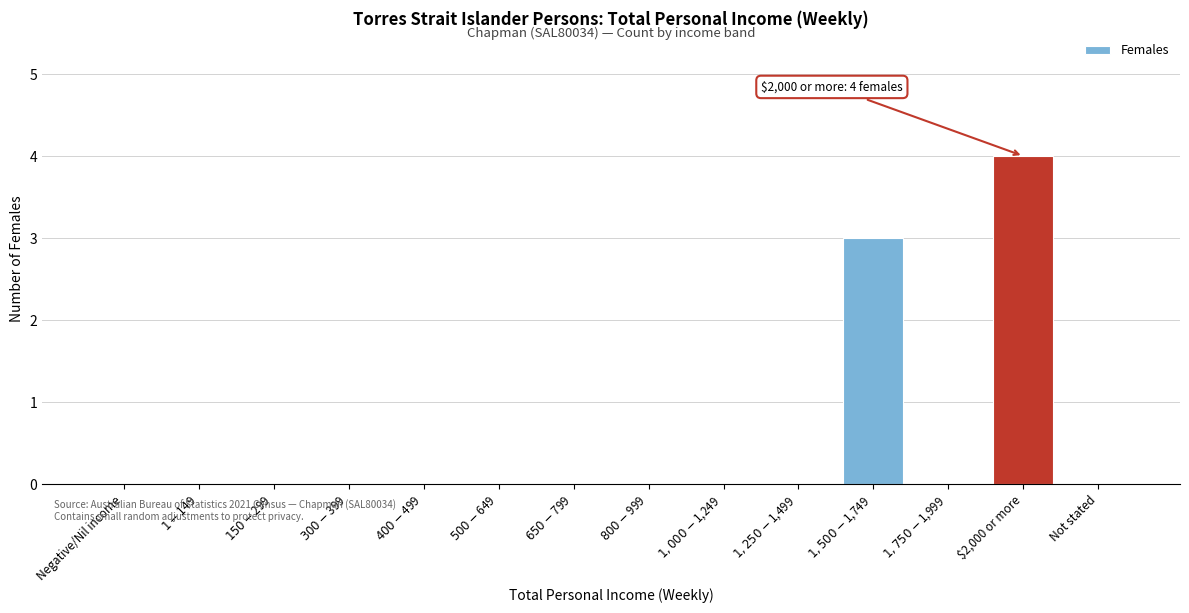

Which category has the highest value across all series?

$2,000 or more